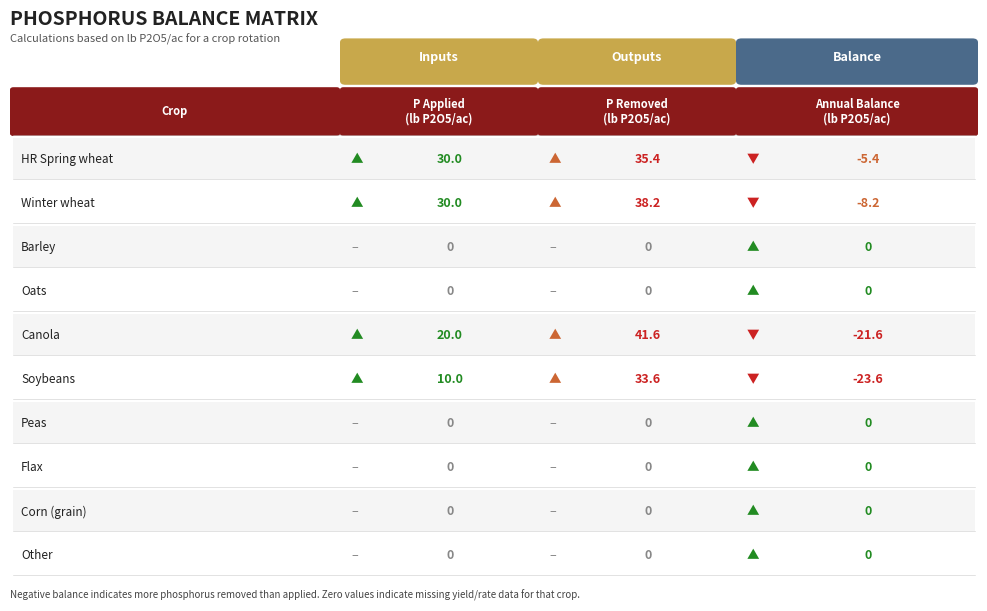

Rank the series by their maximum value, from highest to lowest.

Canola, Winter wheat, HR Spring wheat, Soybeans, Barley, Oats, Peas, Flax, Corn (grain), Other